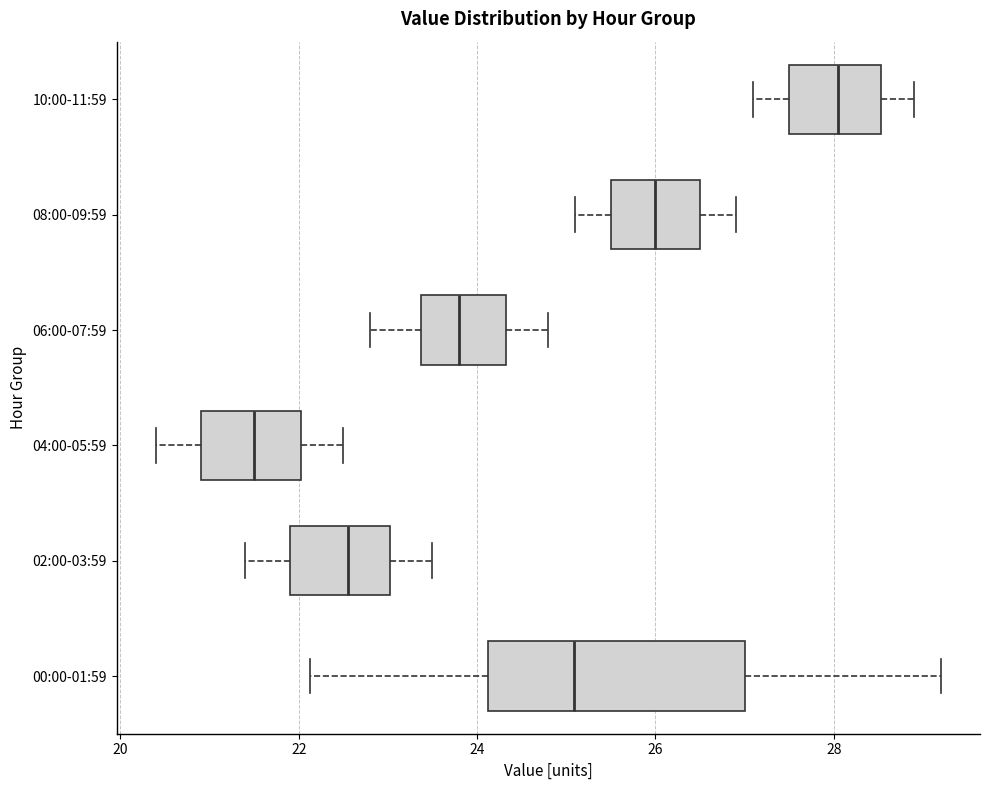

Reading bottom to top, transcribe this box plot: for each box, give where its median line is, the range the box spans, and where its two whiskers end, as read against the x-axis. The values are not printed on the chart, so give them approximately, as read against the axis.

00:00-01:59: median 25.0, box 24.2 to 27.0, whiskers 22.2 to 29.2
02:00-03:59: median 22.6, box 22.0 to 23.0, whiskers 21.4 to 23.6
04:00-05:59: median 21.6, box 21.0 to 22.0, whiskers 20.4 to 22.6
06:00-07:59: median 23.8, box 23.4 to 24.4, whiskers 22.8 to 24.8
08:00-09:59: median 26.0, box 25.6 to 26.6, whiskers 25.2 to 27.0
10:00-11:59: median 28.0, box 27.6 to 28.6, whiskers 27.2 to 29.0